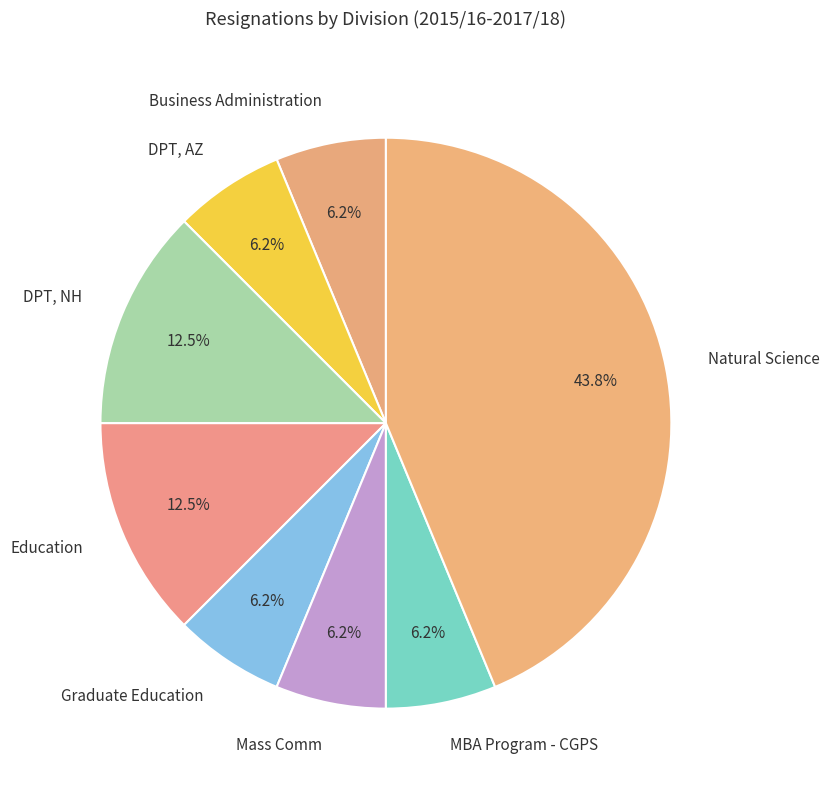

What percentage is the DPT, AZ slice, to the nearest percent?

6%